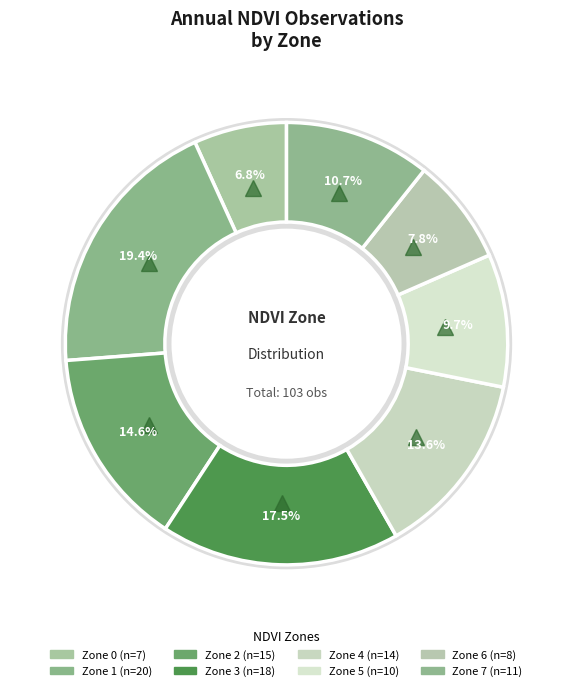

What percentage is the Zone 4 slice, to the nearest percent?

14%